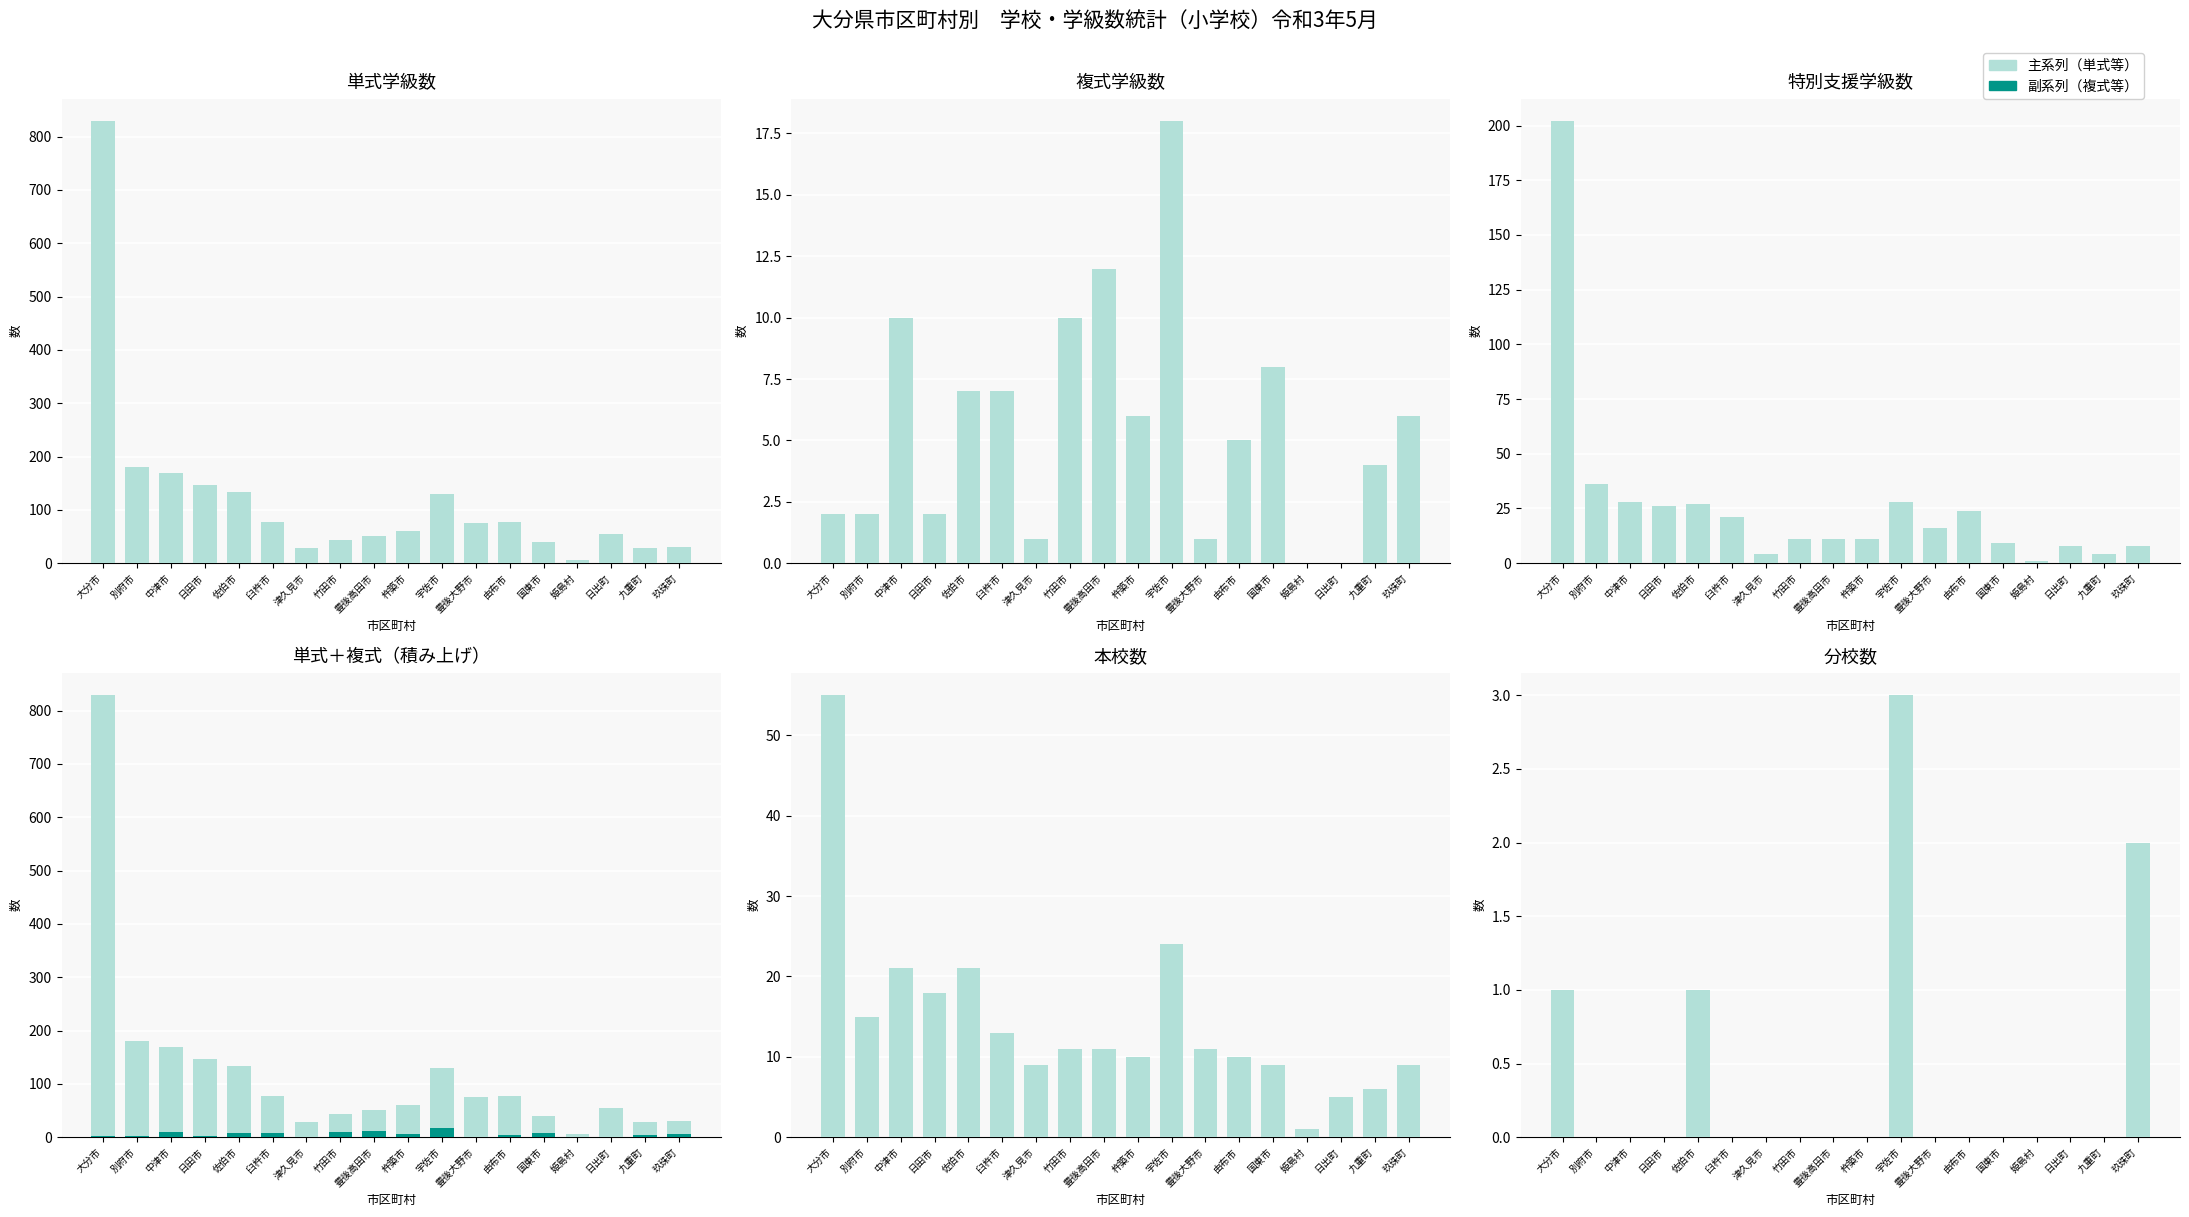

At 中津市, list the series in order from largest to smallest.

単式/本数, 複式/分数